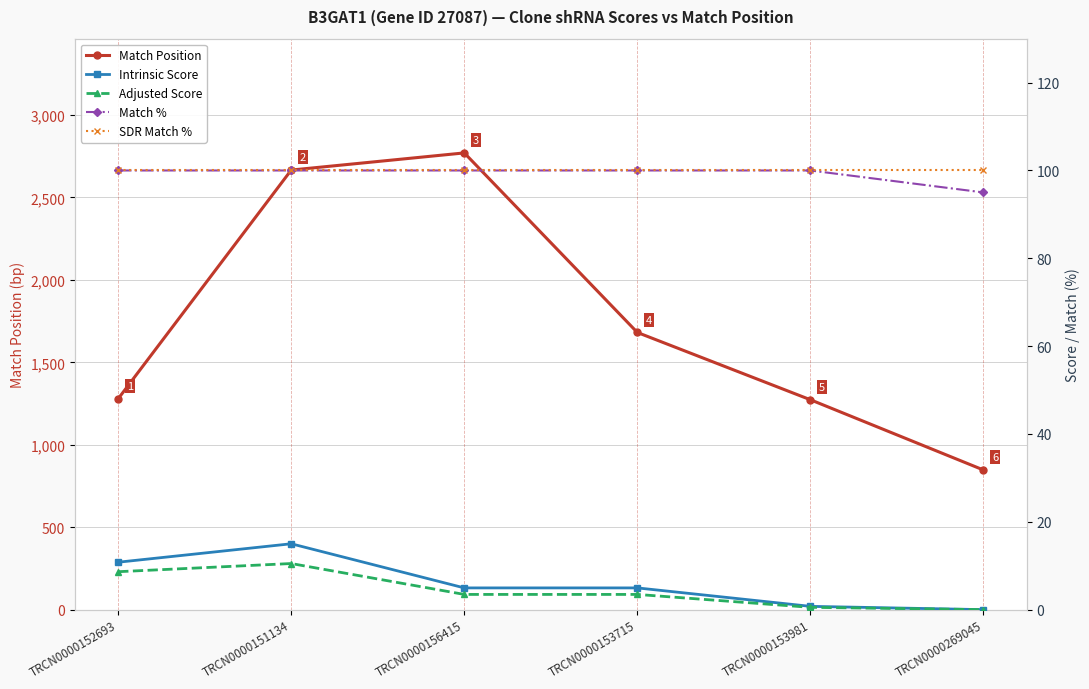

The Match Position series shows 2666.0 at TRCN0000151134. True or false?

True